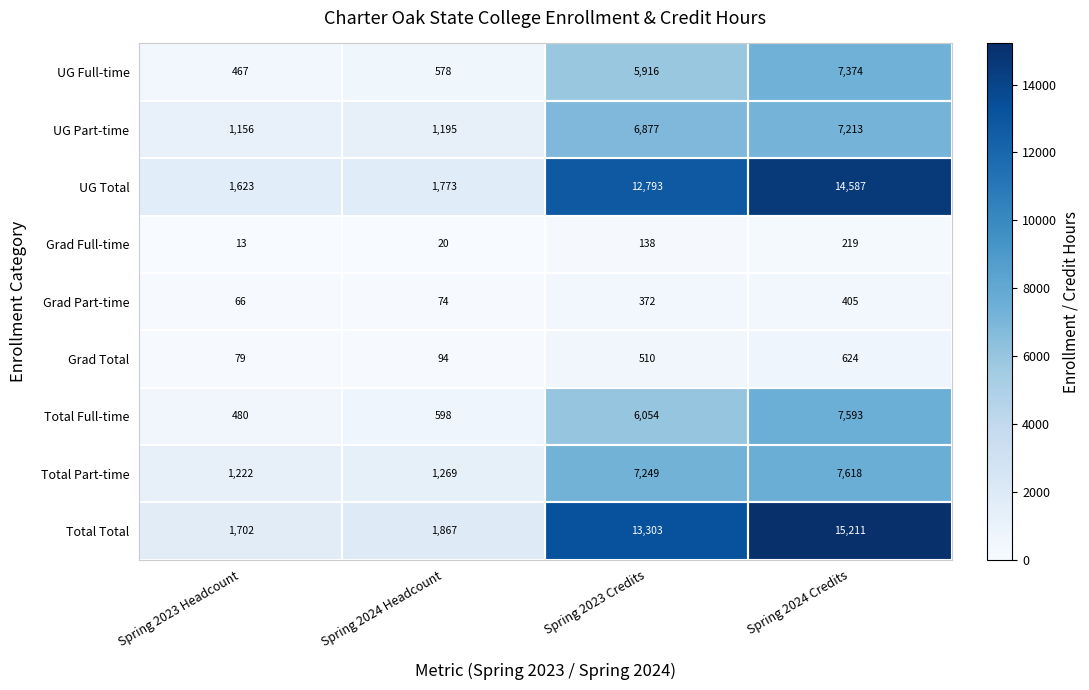

What is the average value of the UG Total series?

7694